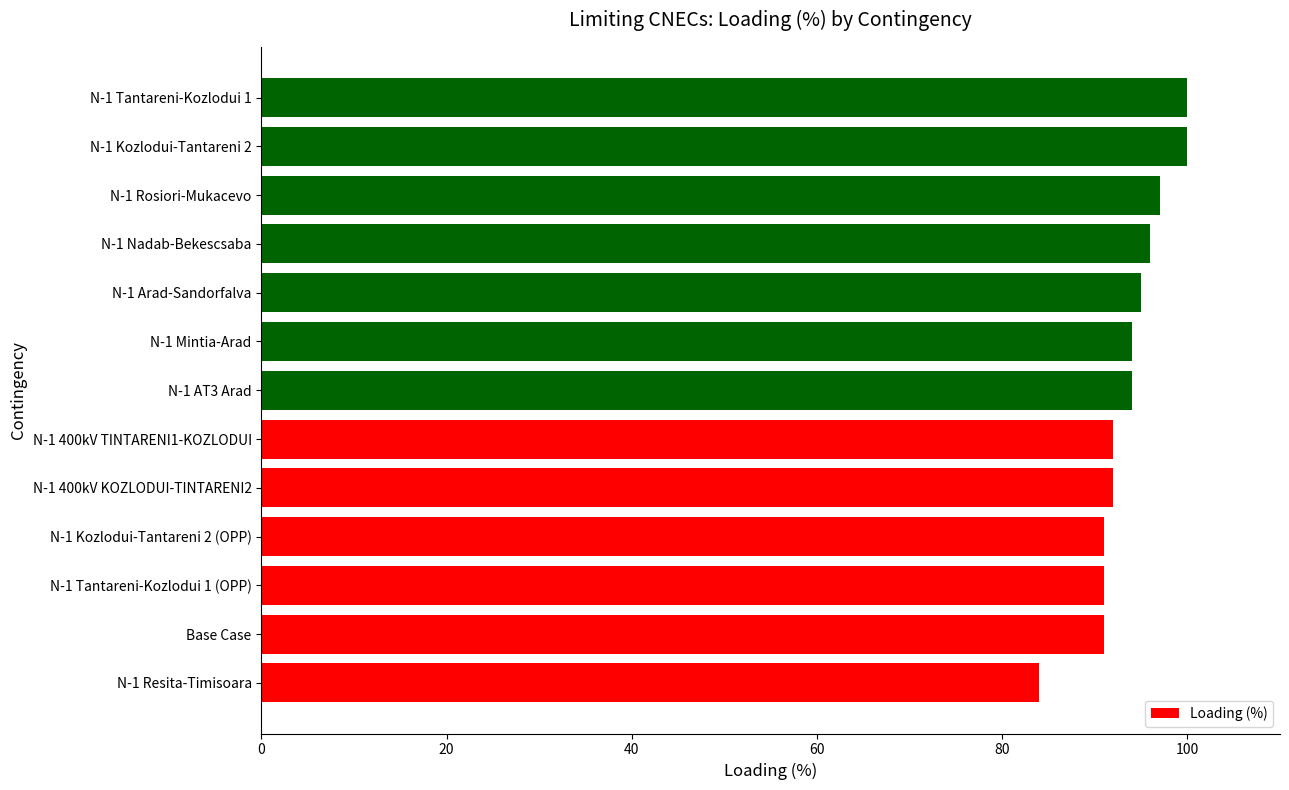

Between N-1 Resita-Timisoara and N-1 Kozlodui-Tantareni 2 (OPP), which is larger?

N-1 Kozlodui-Tantareni 2 (OPP)